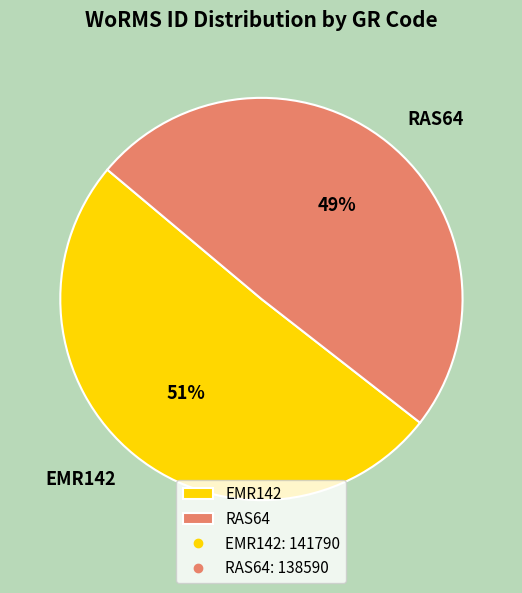

Which slice is the largest?

EMR142